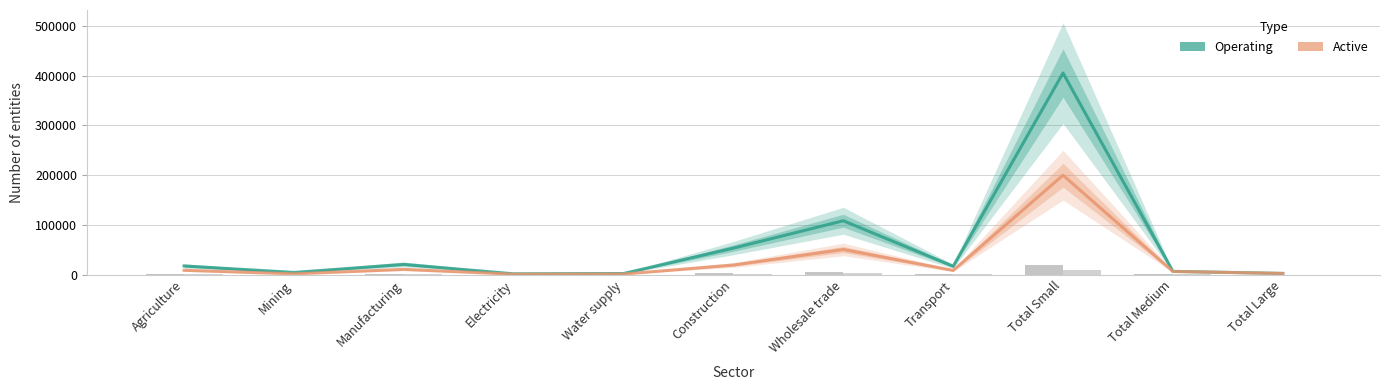

At which label is Operating closest to 203388?

Wholesale trade